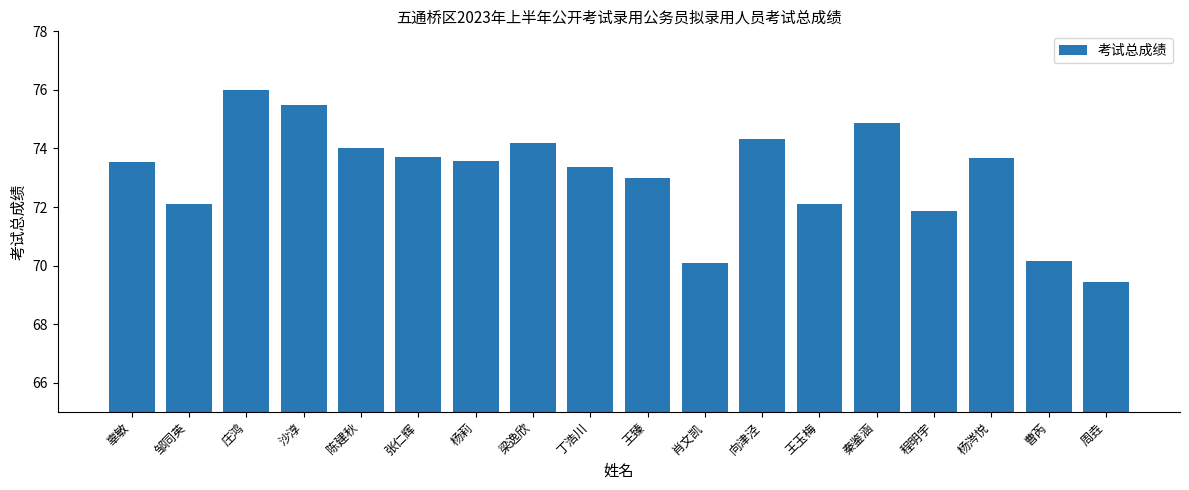

Which label corresponds to the largest value in the chart?

庄鸿